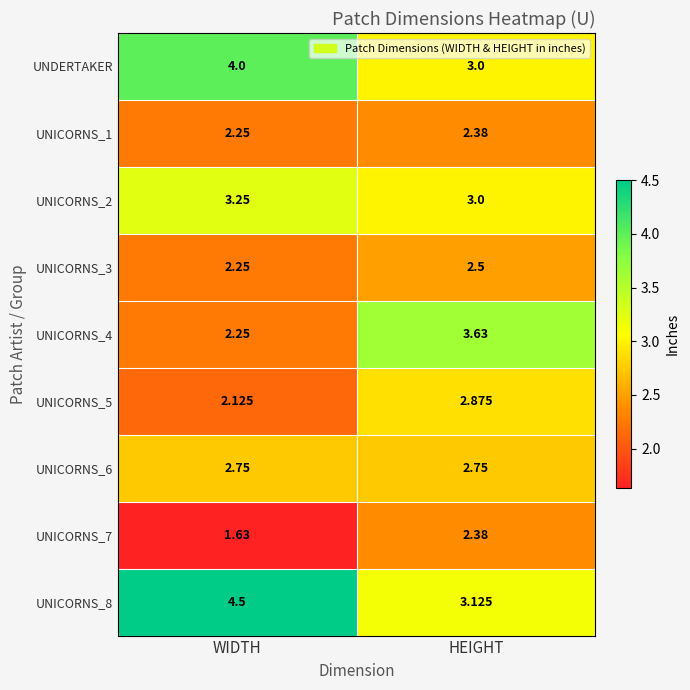

At which category is the sum across all series the highest?

HEIGHT